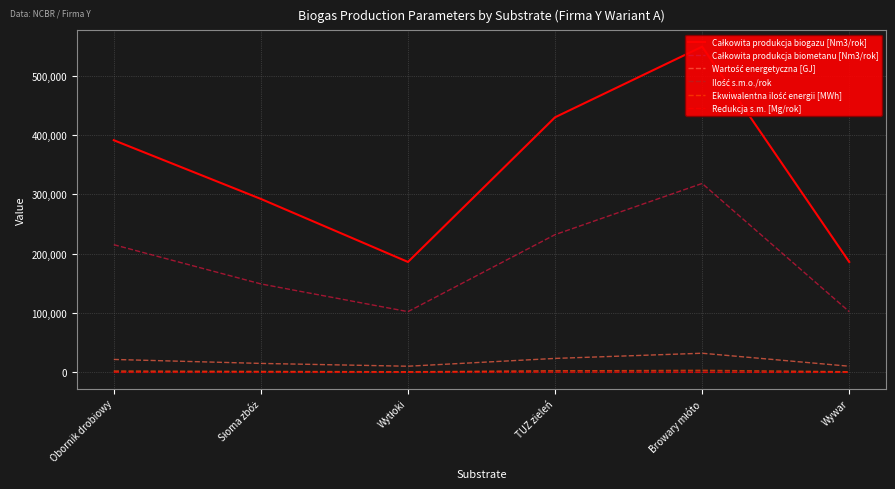

At which category is the sum across all series the highest?

Browary młóto